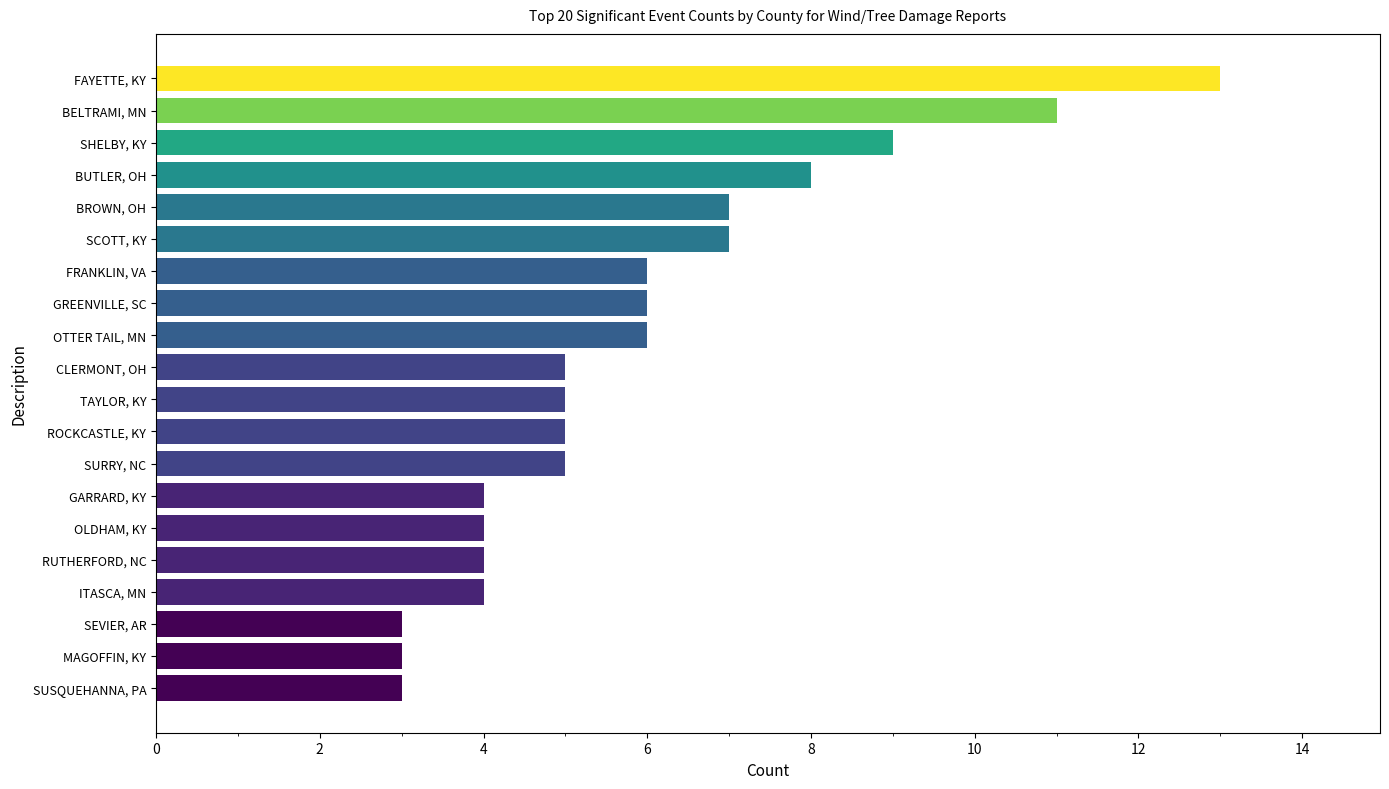

Reading top to bottom, list all the values displayed in this chart.

13	11	9	8	7	7	6	6	6	5	5	5	5	4	4	4	4	3	3	3